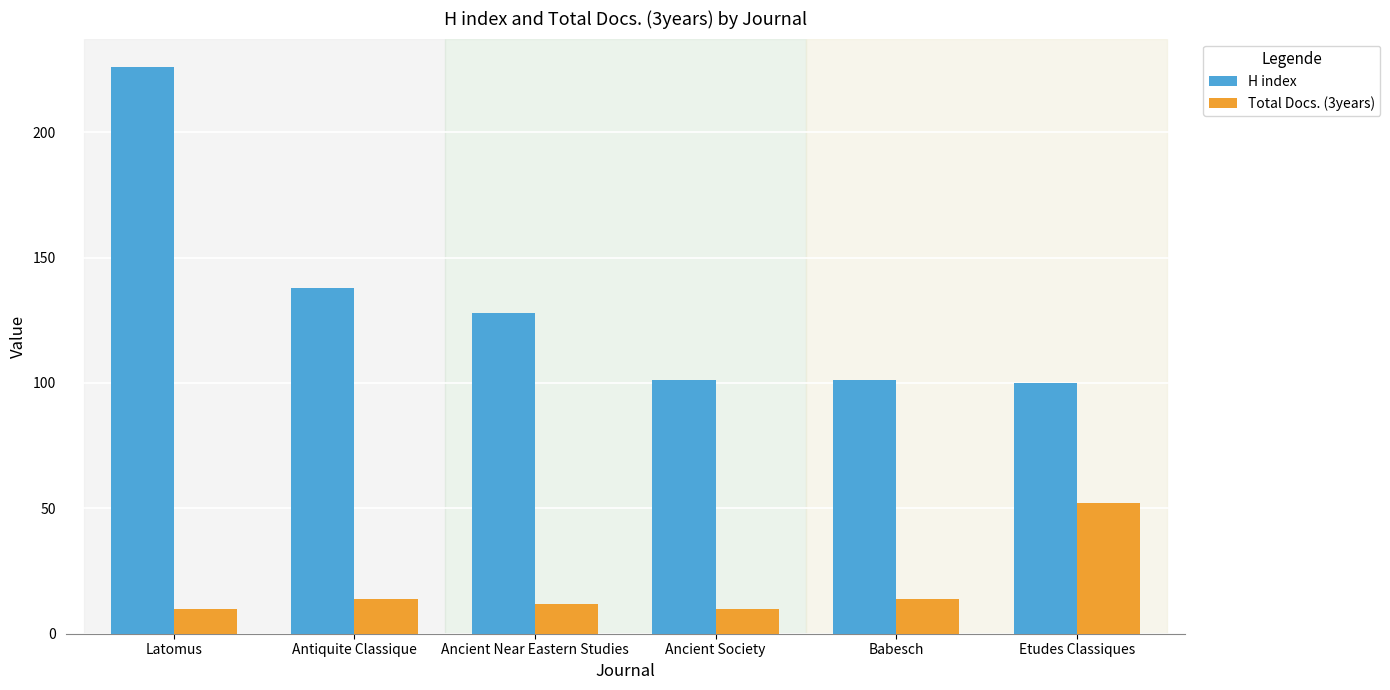

What is the spread (max minus min) of values at Ancient Society?

91